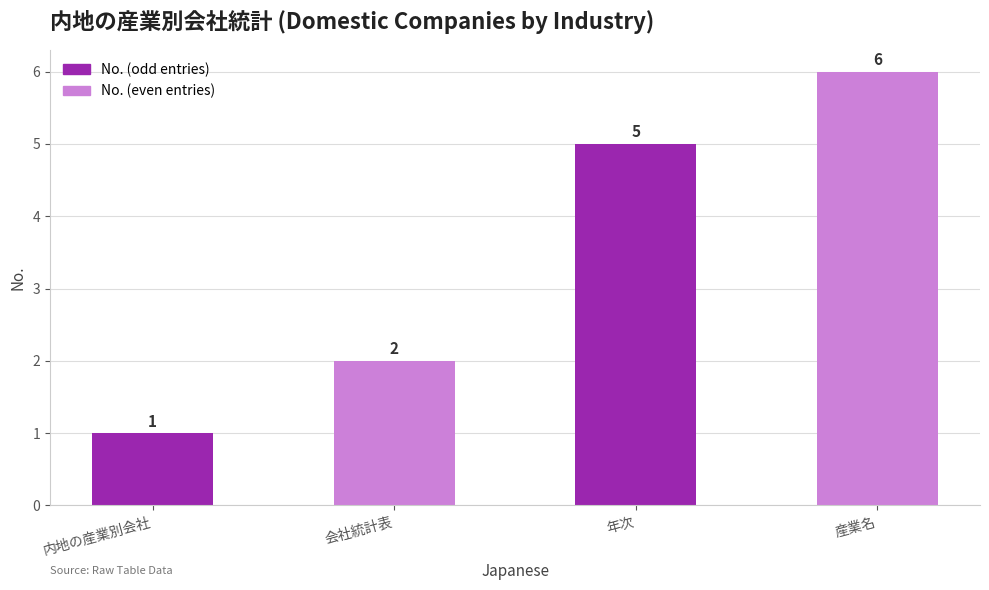

What position from the right is 年次?

2